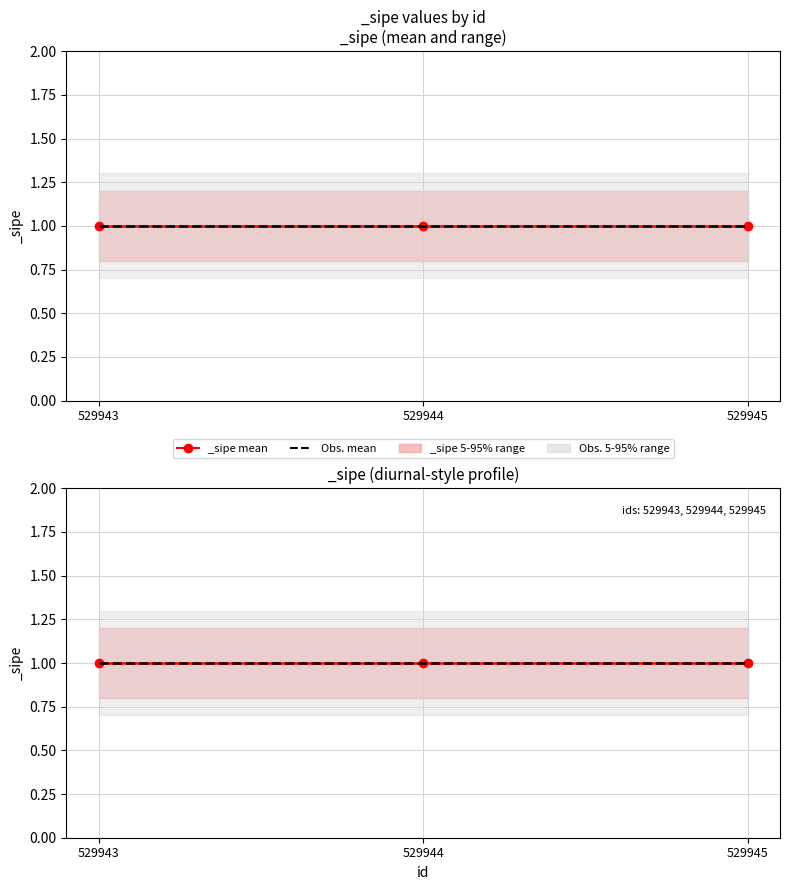

What is the total value across all series at 529944?

6.0